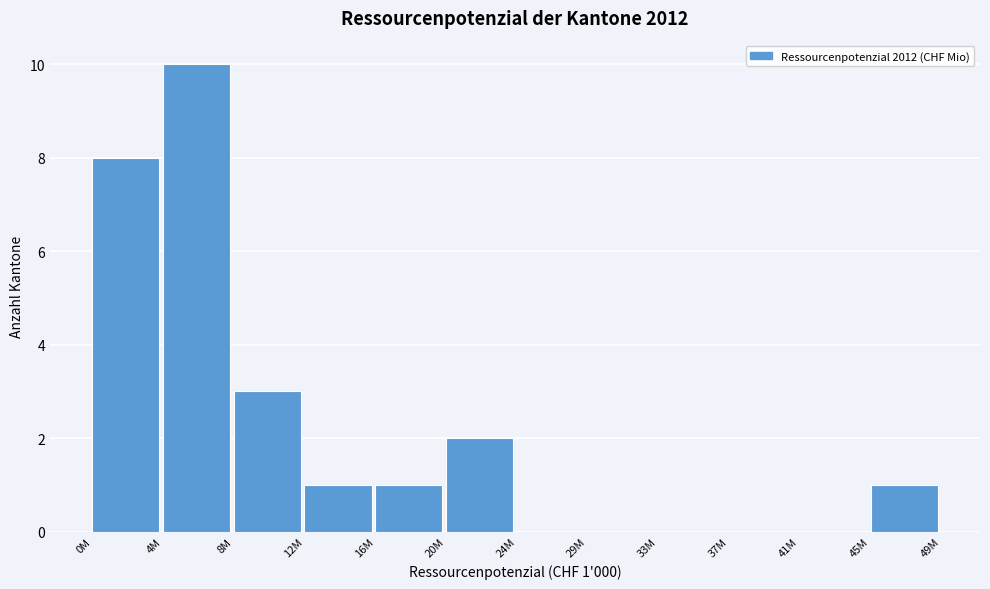

Reading left to right, what are all the values shown in this chart?

0M=8	4M=10	8M=3	12M=1	16M=1	20M=2	24M=0	29M=0	33M=0	37M=0	41M=0	45M=1